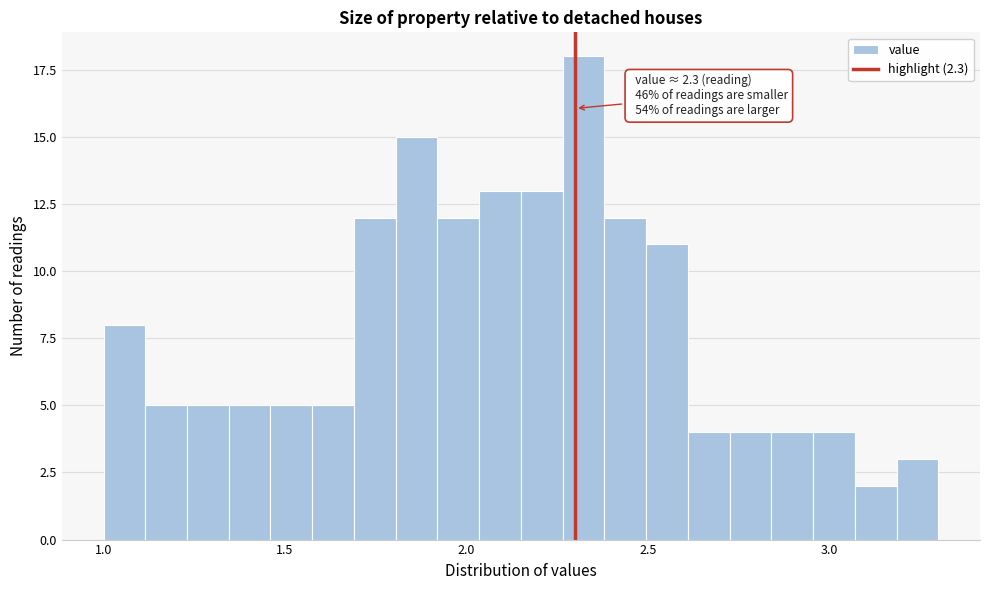

Around what value on the x-axis is the tallest bar? Give the approximate position of its centre, as read against the axis.

2.30